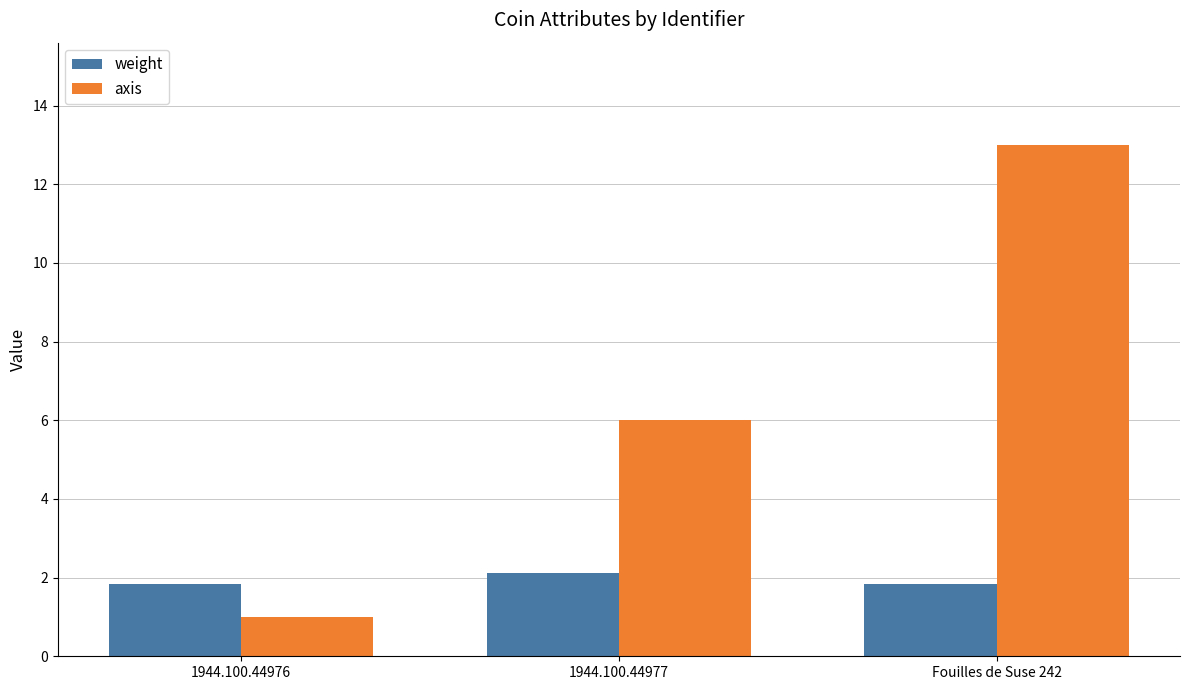

True or false: weight has a value of 0.7 at 1944.100.44976.

False